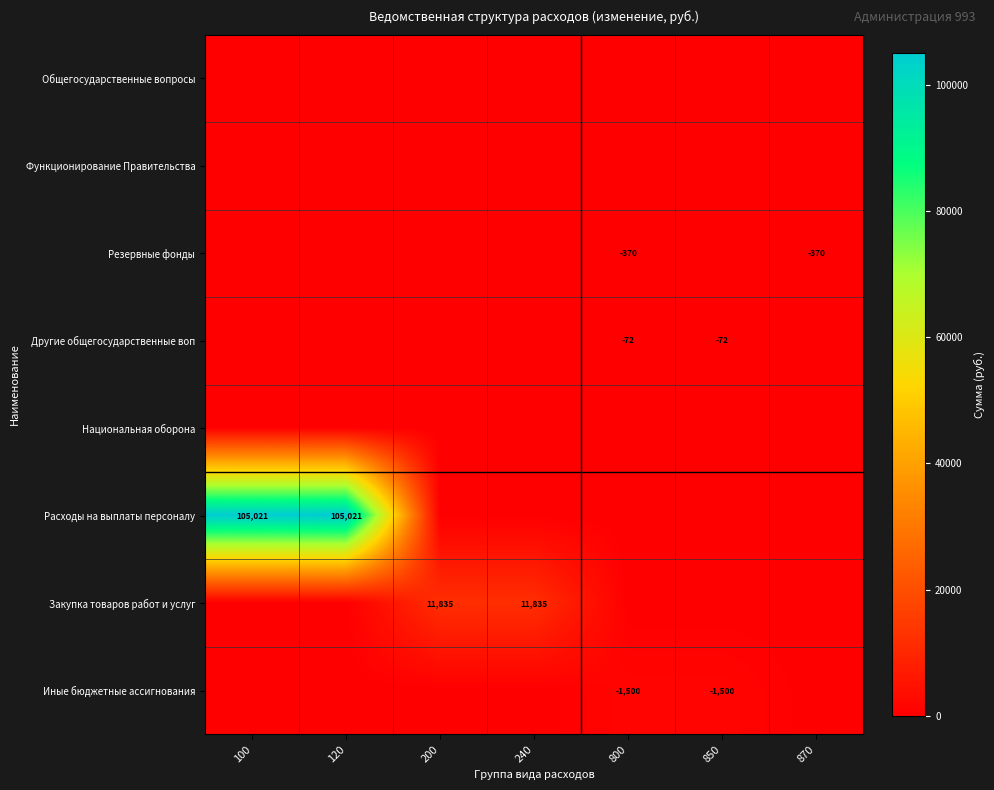

Count the number of data series in this chart.

8